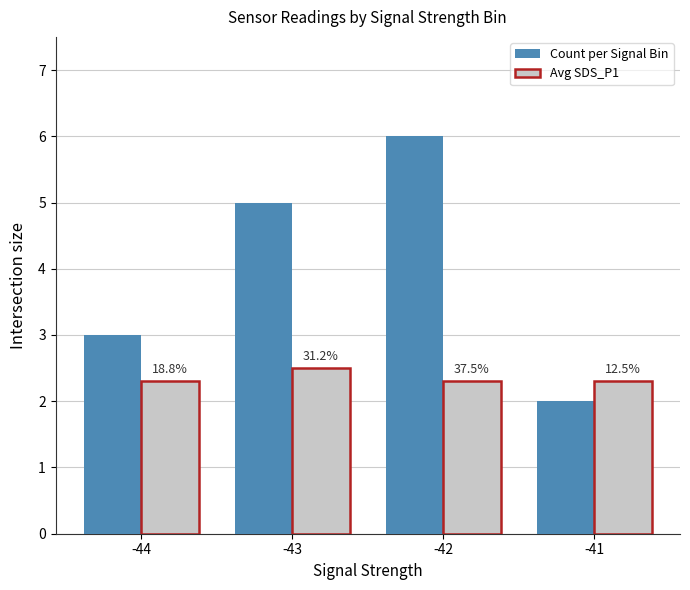

Where is Count per Signal Bin nearest to the value 4?

-44